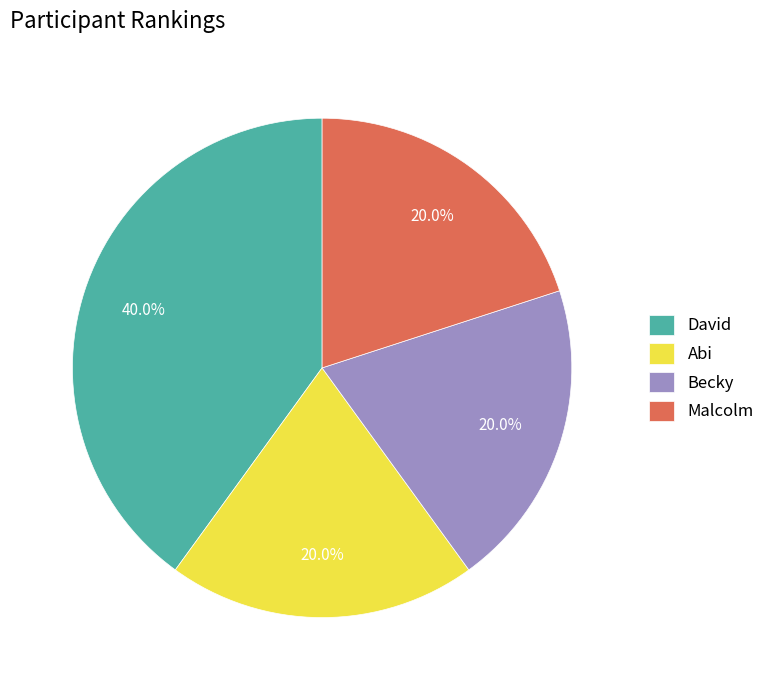

Is the sum of Malcolm and David greater than half?

Yes